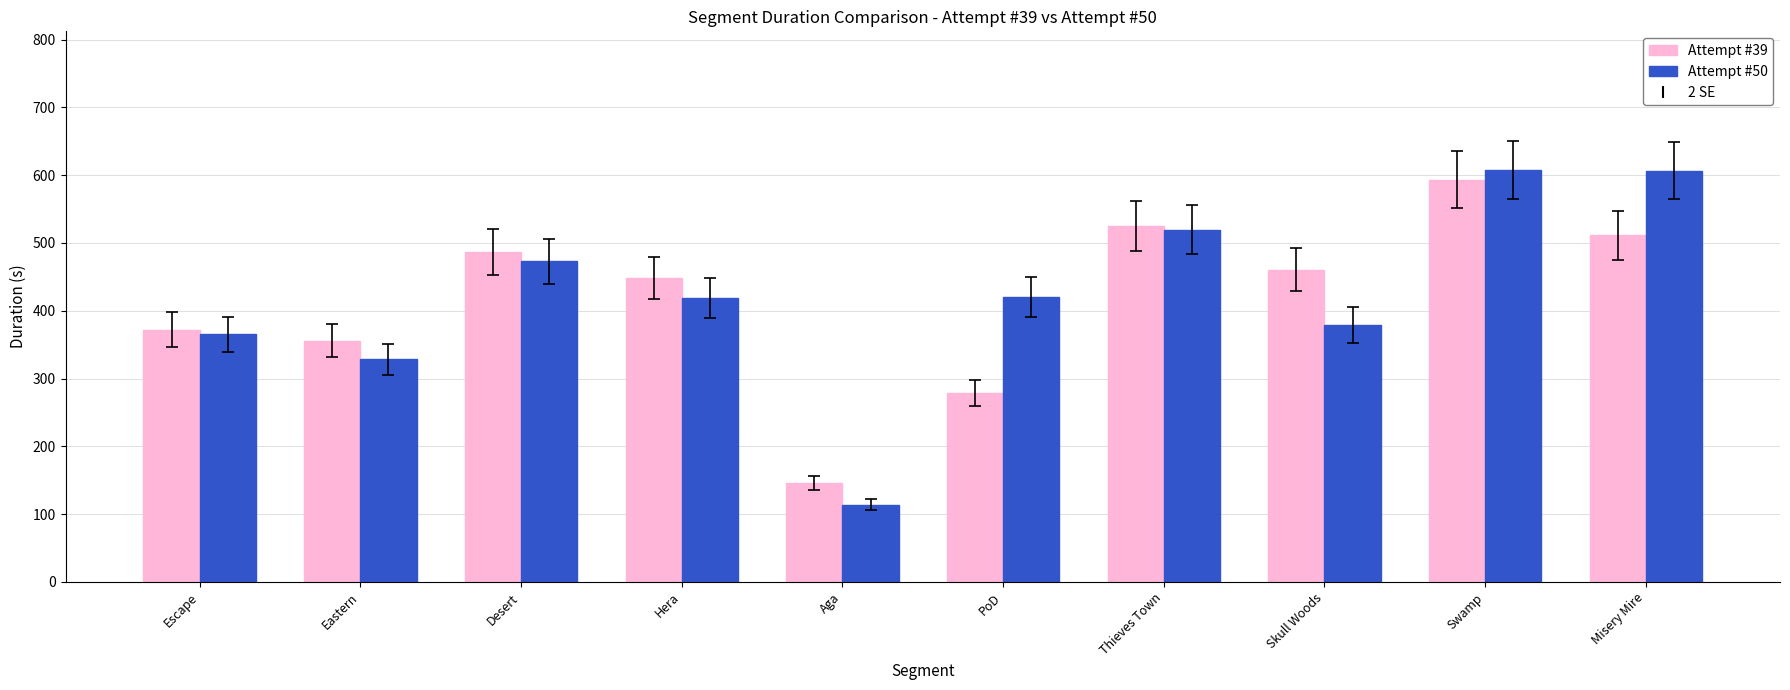

What is the difference between the maximum and minimum values in the Attempt #50 series?

493.5